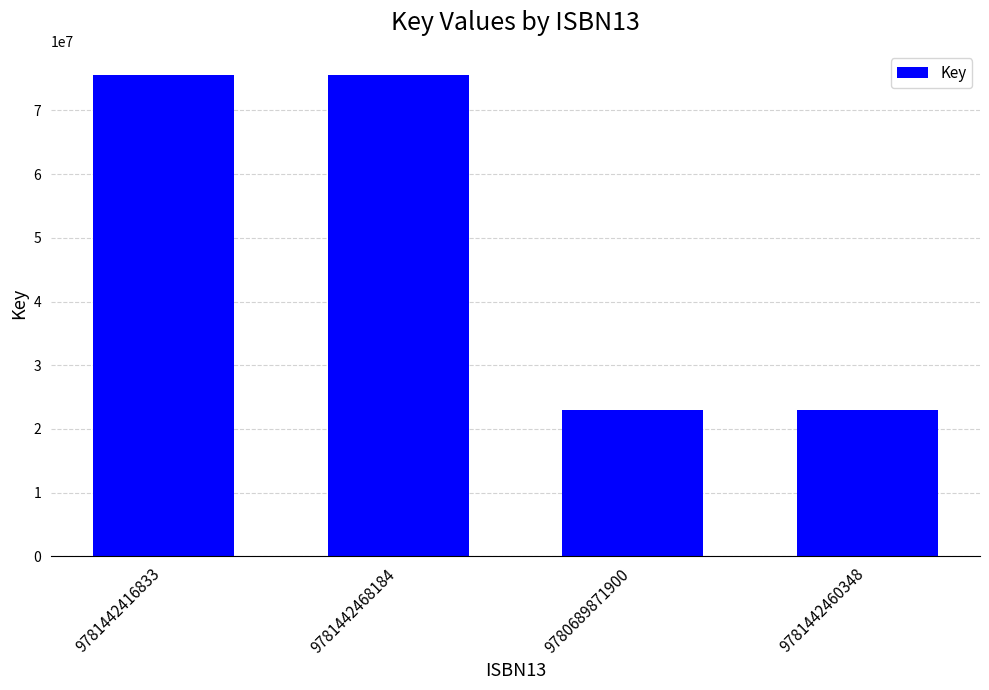

True or false: the data shows 46619214 at 9781442468184.

False